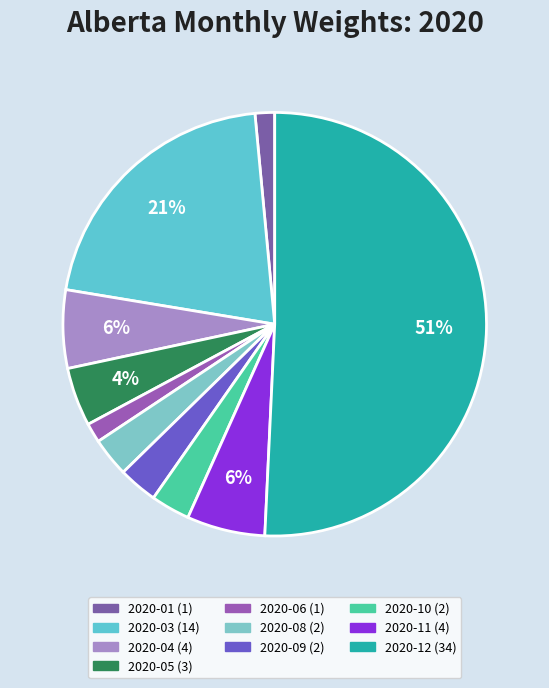

How many slices are in this pie chart?

10